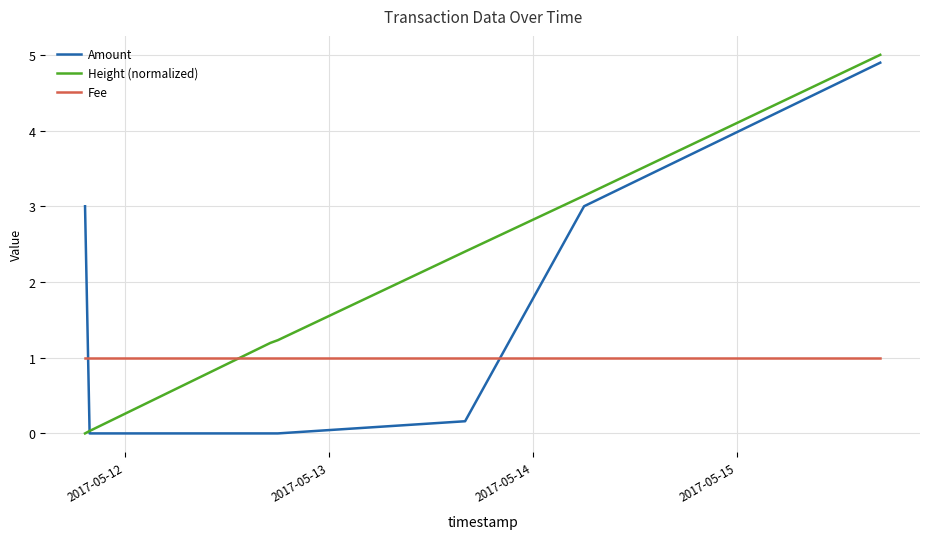

List the series in order of their overall mean, highest first.

Height (normalized), Amount, Fee